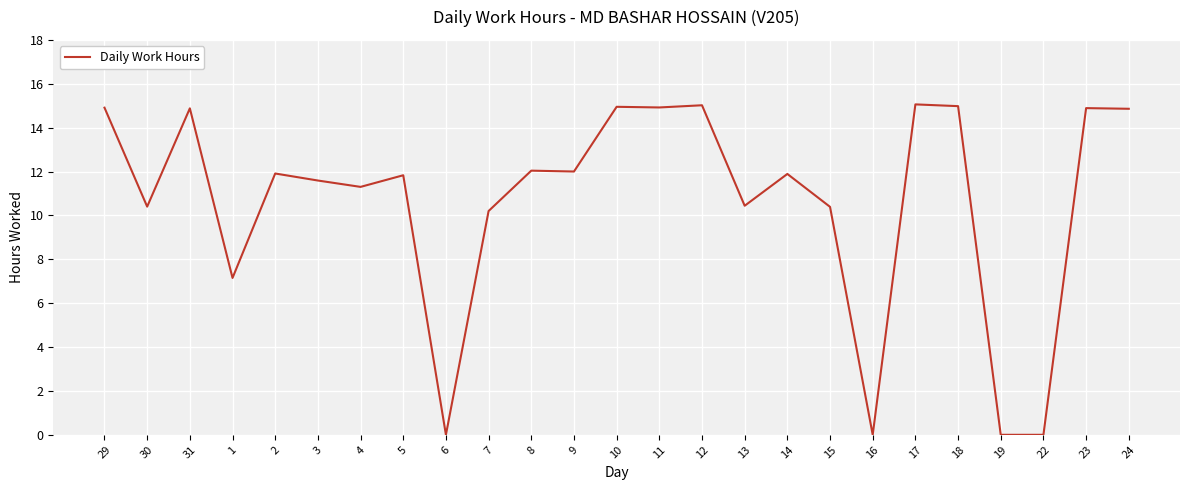

At which category does the data reach its first local valley?

30